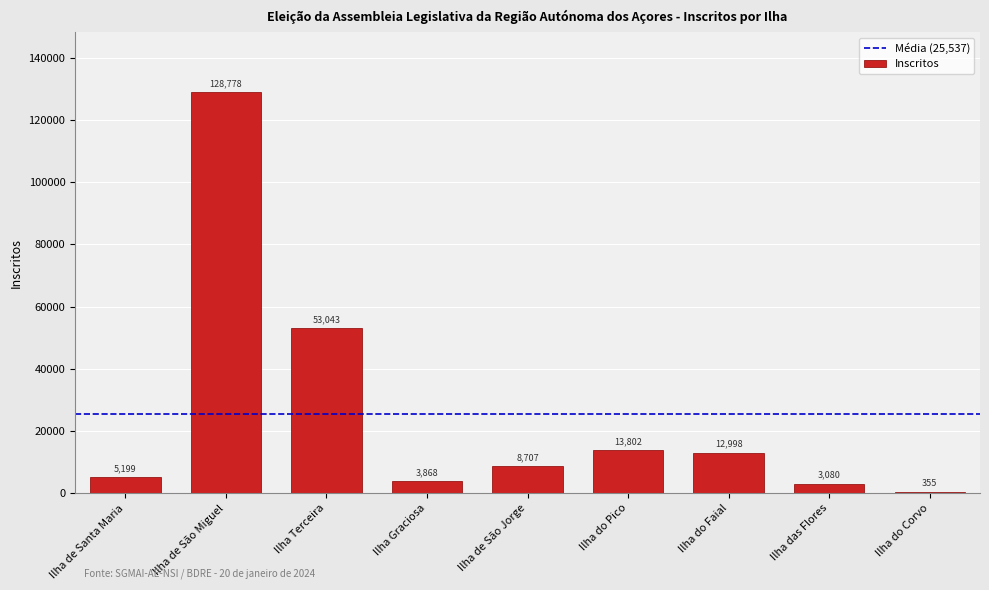

Are the bars horizontal?

No